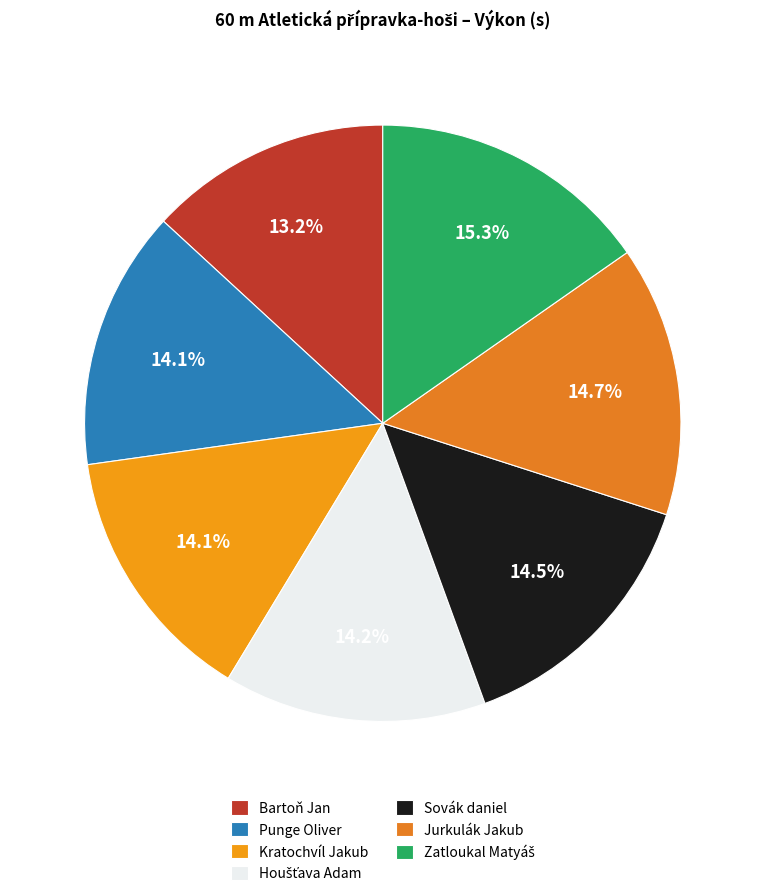

Which slice is the smallest?

Bartoň Jan